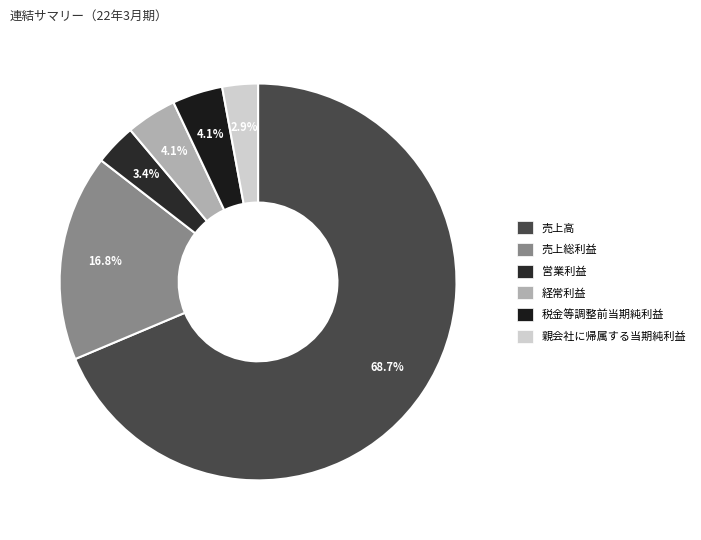

What is the majority slice?

売上高